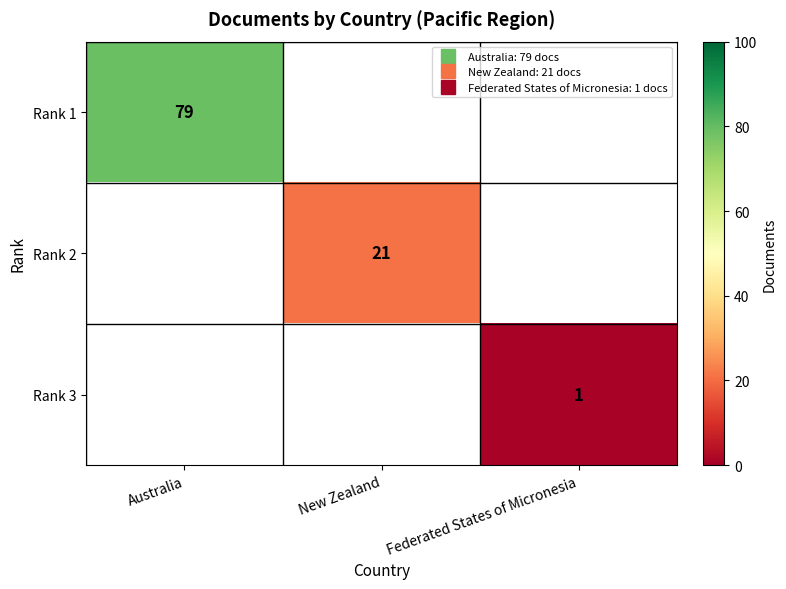

How many series are shown in this chart?

3